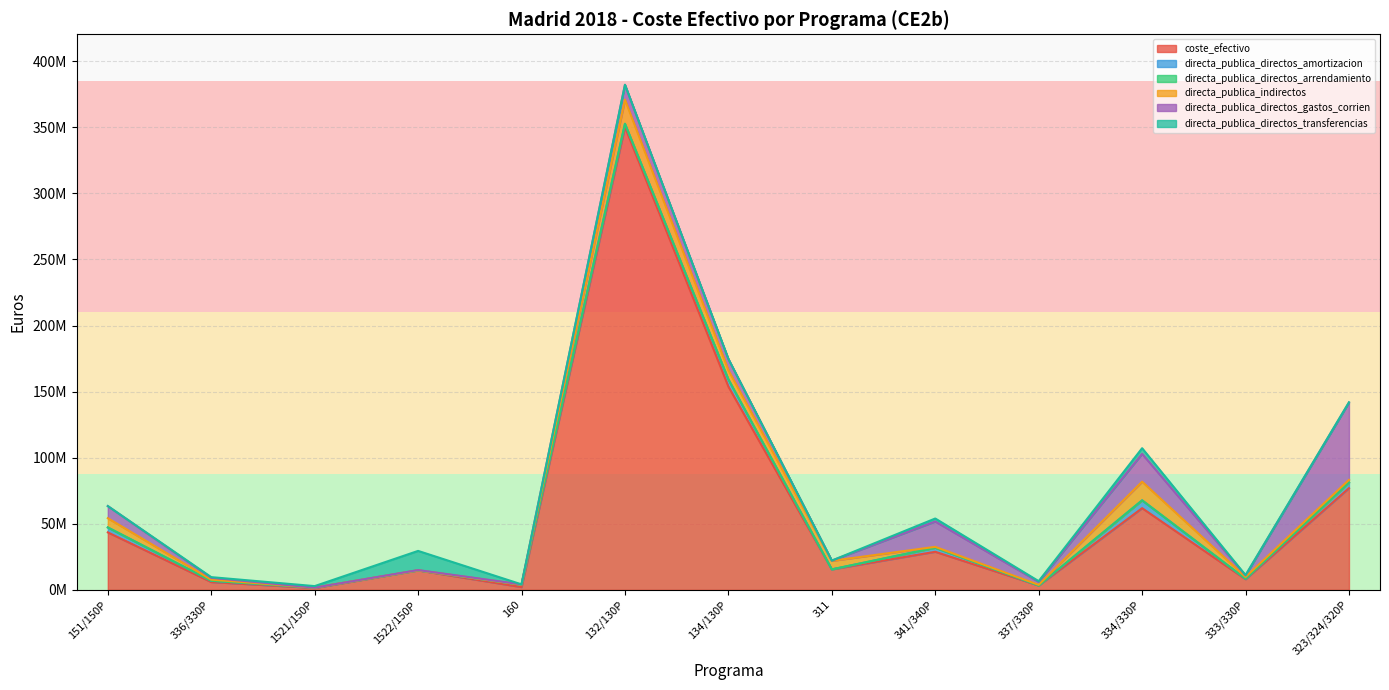

Which series has the largest range (max minus min)?

coste_efectivo